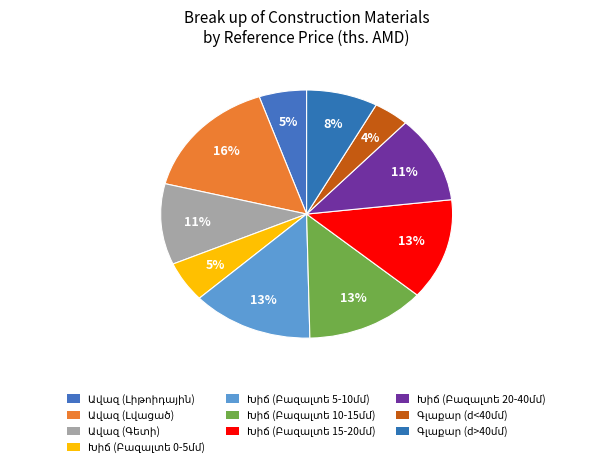

Count the number of slices in the pie.

10